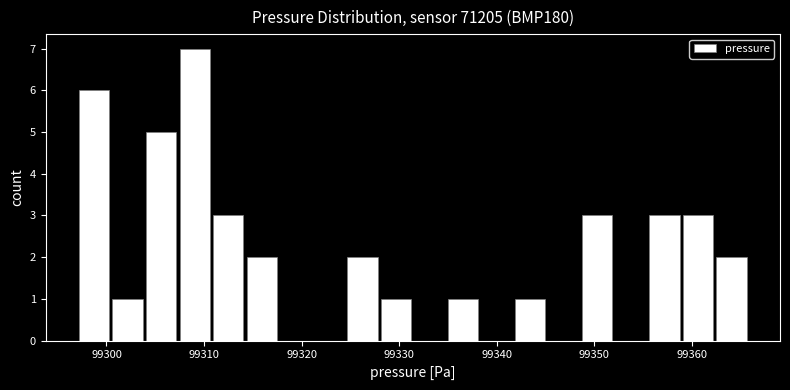

Read against the x-axis, roughly where is the centre of the tallest bar?

99309